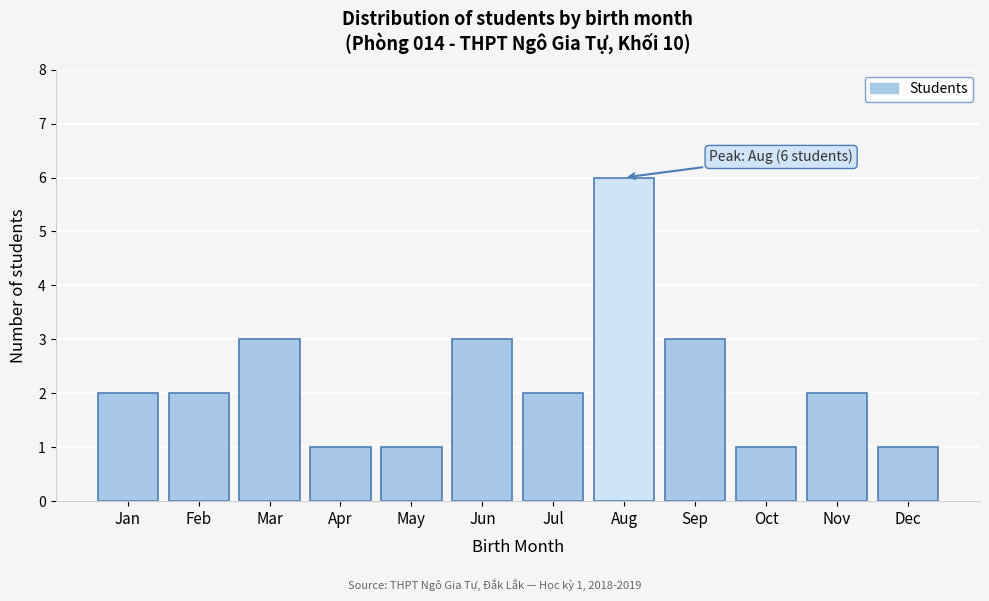

Reading left to right, what are all the values shown in this chart?

2	2	3	1	1	3	2	6	3	1	2	1